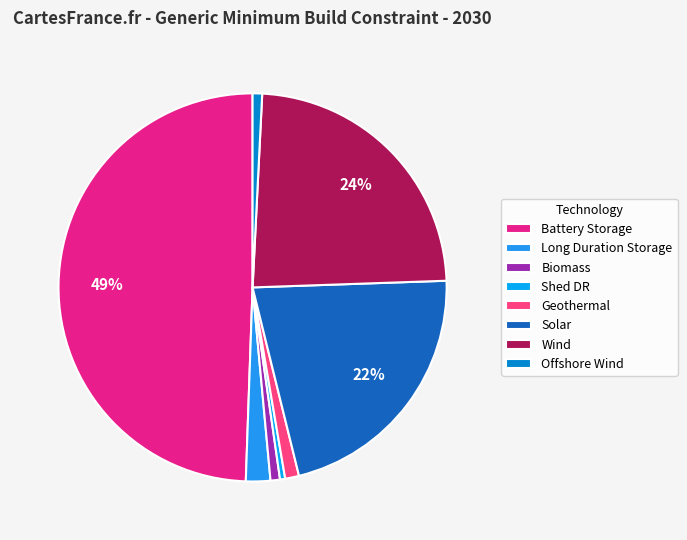

How many segments does this pie chart have?

8